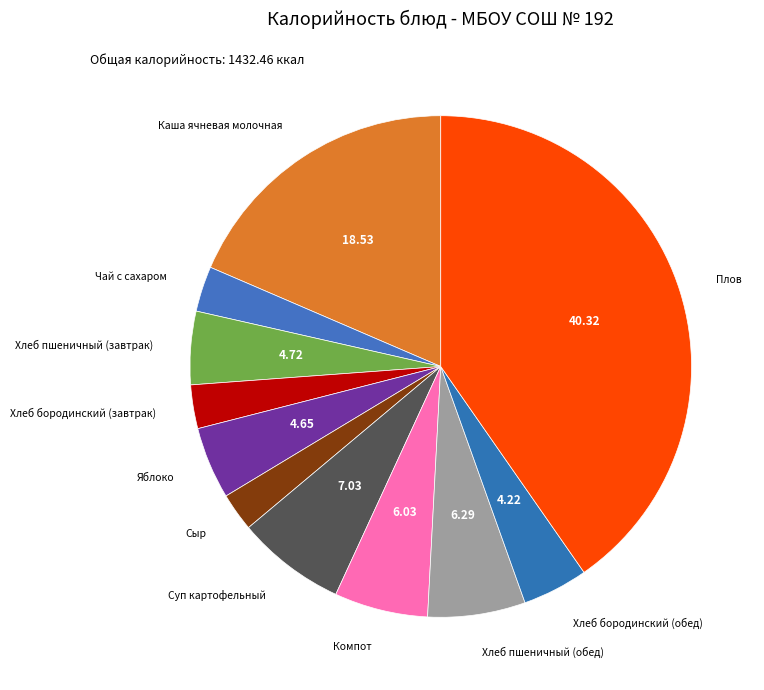

True or false: Хлеб пшеничный (завтрак) accounts for 5% of the total.

True